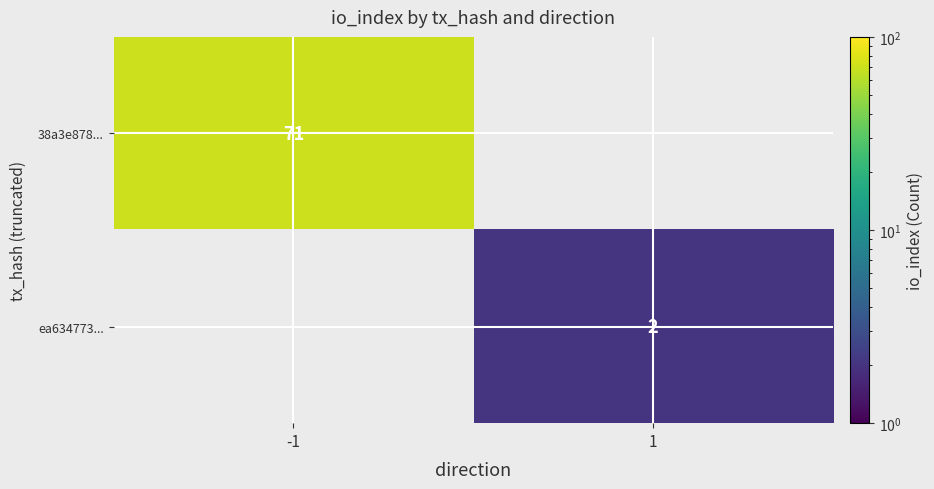

Between -1 and 1, which is larger?

-1